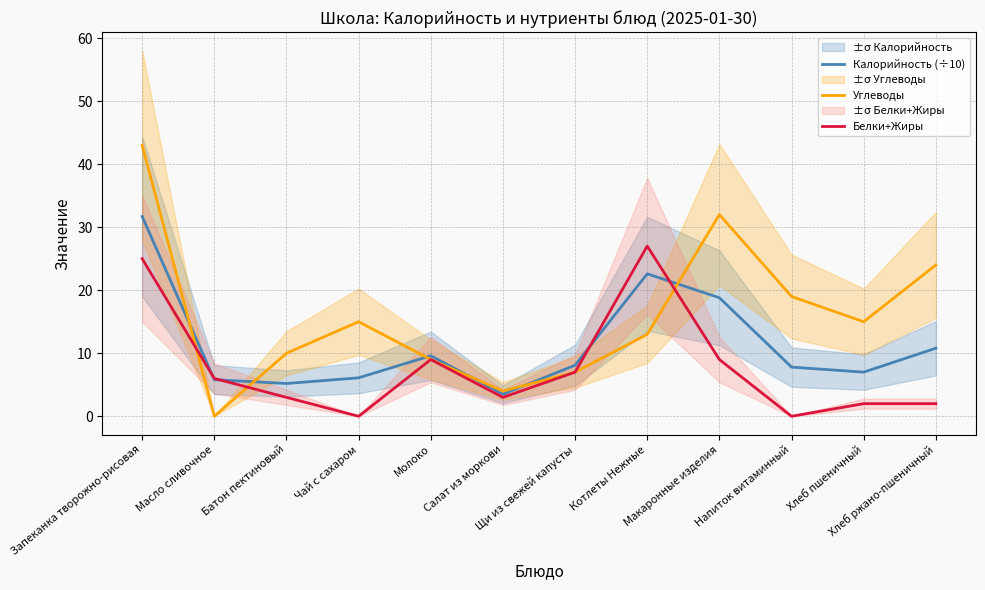

What is the sum of the Углеводы values at Запеканка творожно-рисовая and Макаронные изделия?

75.0